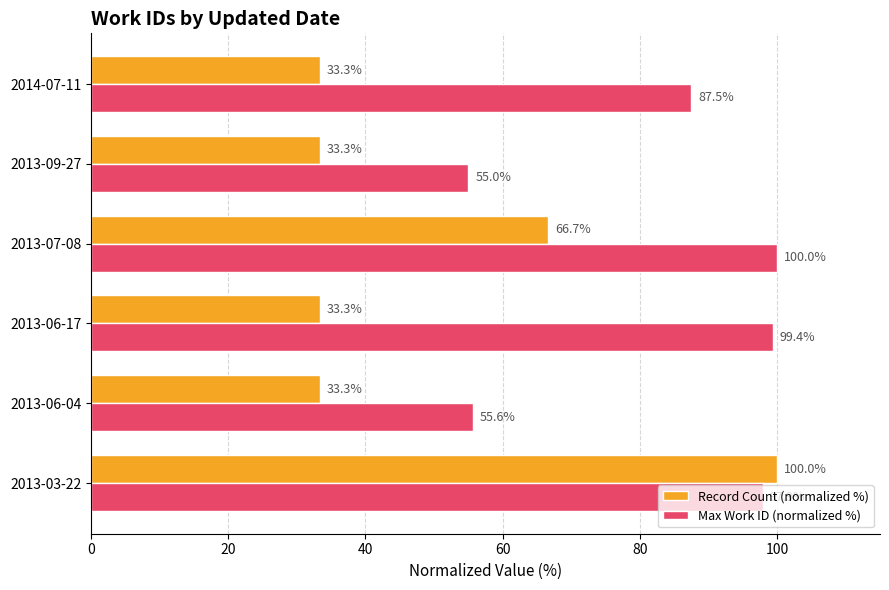

What is the total value across all series at 2013-07-08?

166.7